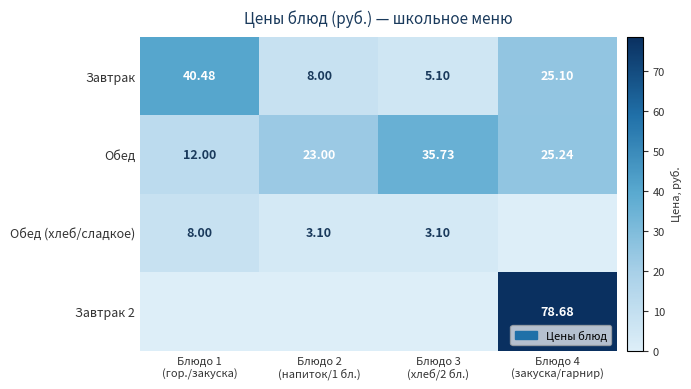

The Завтрак series shows 14.0 at Блюдо 1 (гор./закуска). True or false?

False